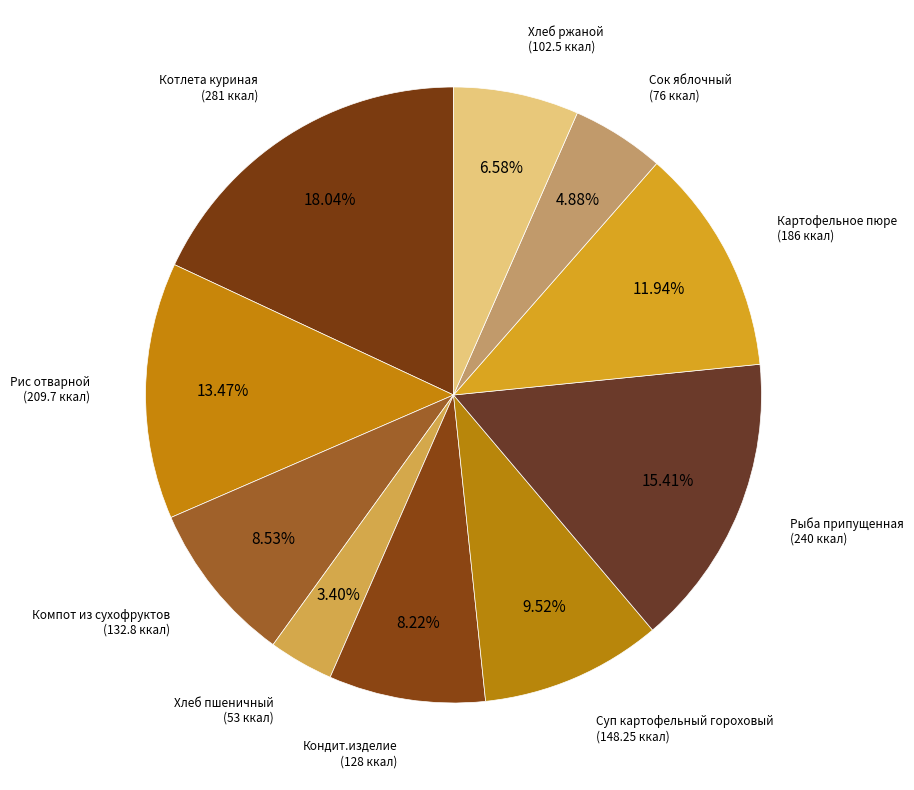

Count the number of slices in the pie.

10